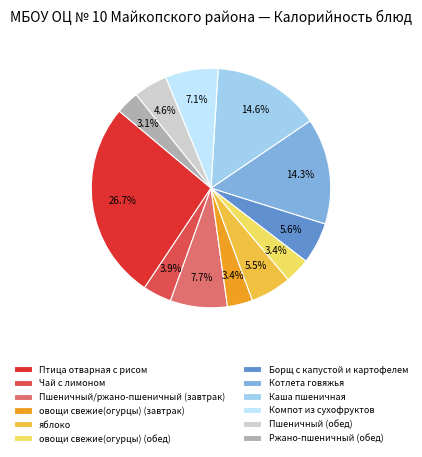

What is the total percentage of яблоко and Каша пшеничная?

20.1%